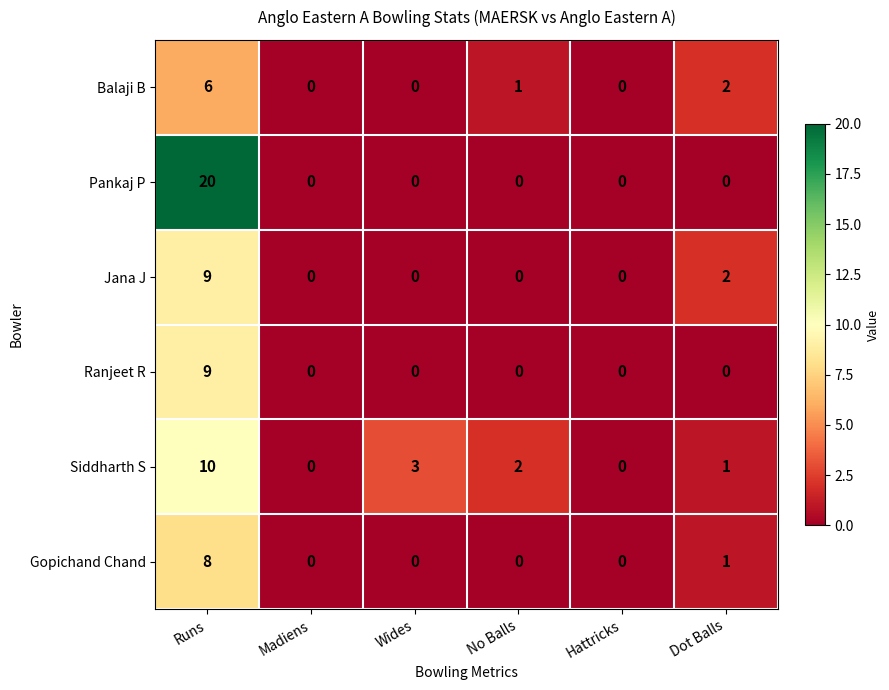

At how many categories does at least one series exceed 16?

1